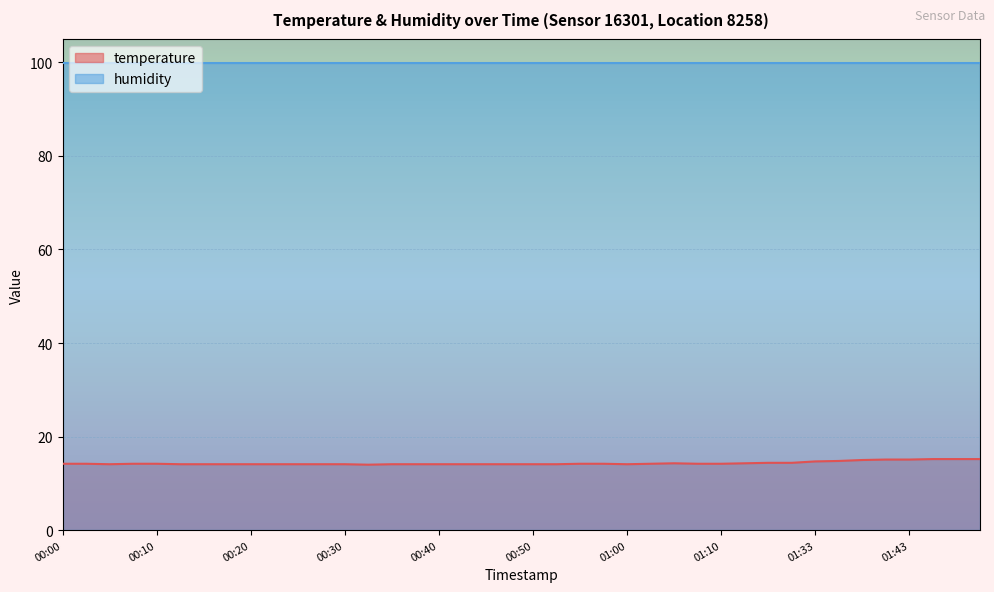

True or false: temperature and humidity cross at least once.

False